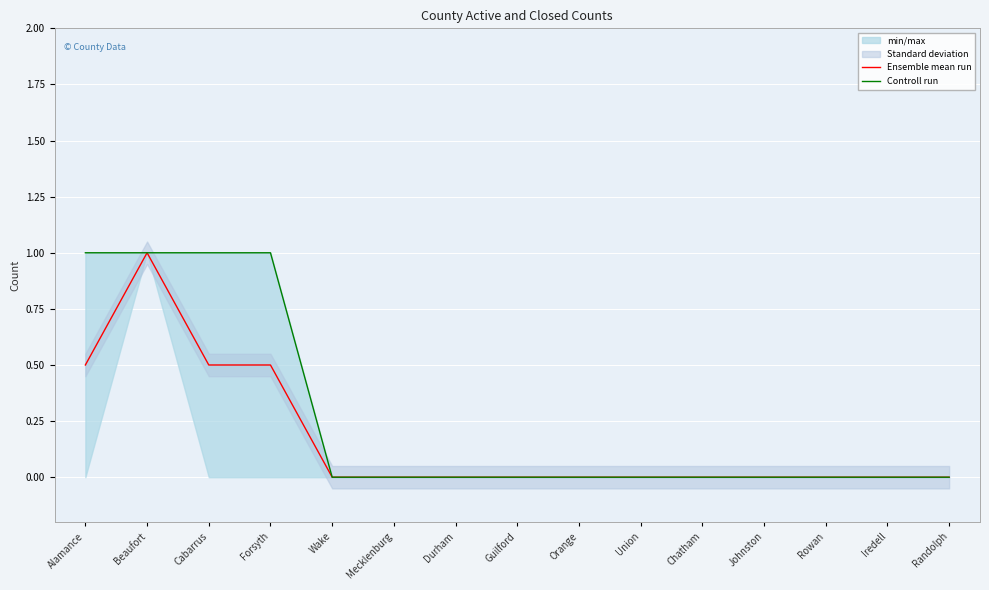

How many data points does each series have?

15